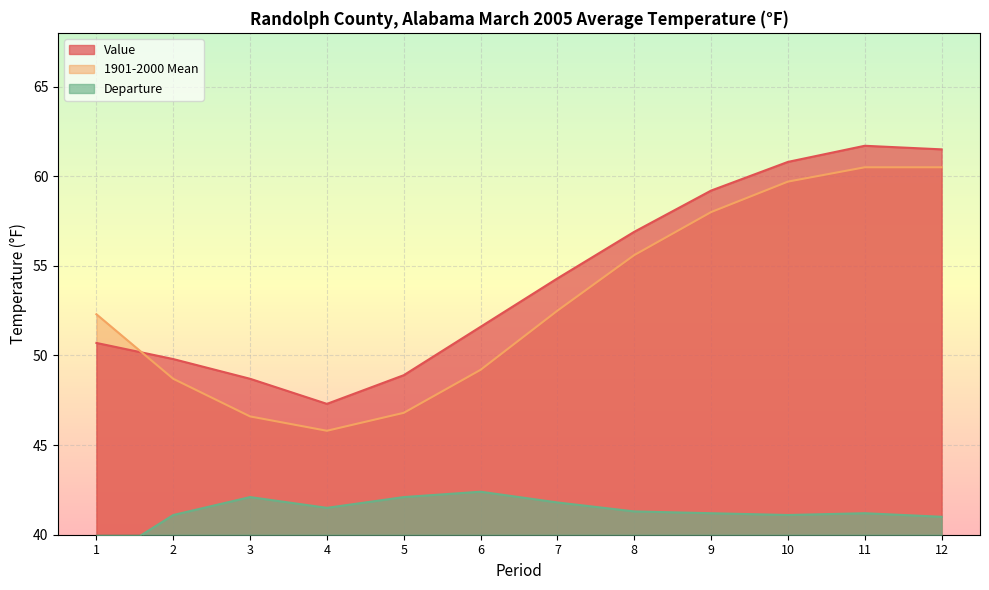

Is it true that 1901-2000 Mean equals 17.2 at 1?

False